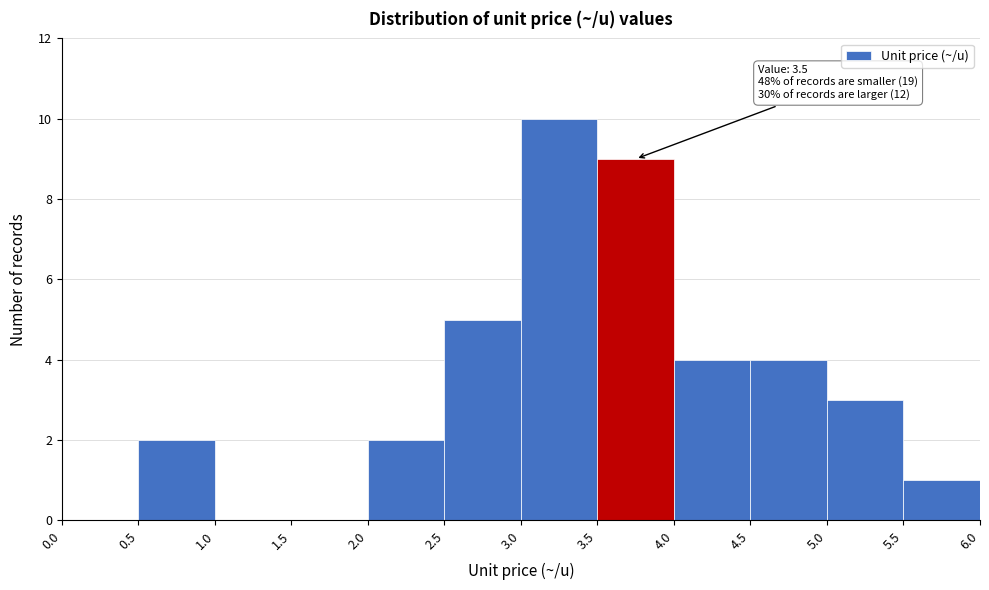

Which range on the x-axis has the tallest bar?

3.0 to 3.5